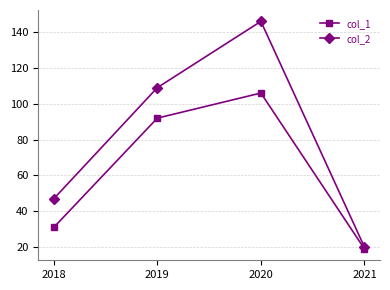

What is the difference between the col_2 values at 2021 and 2020?

126